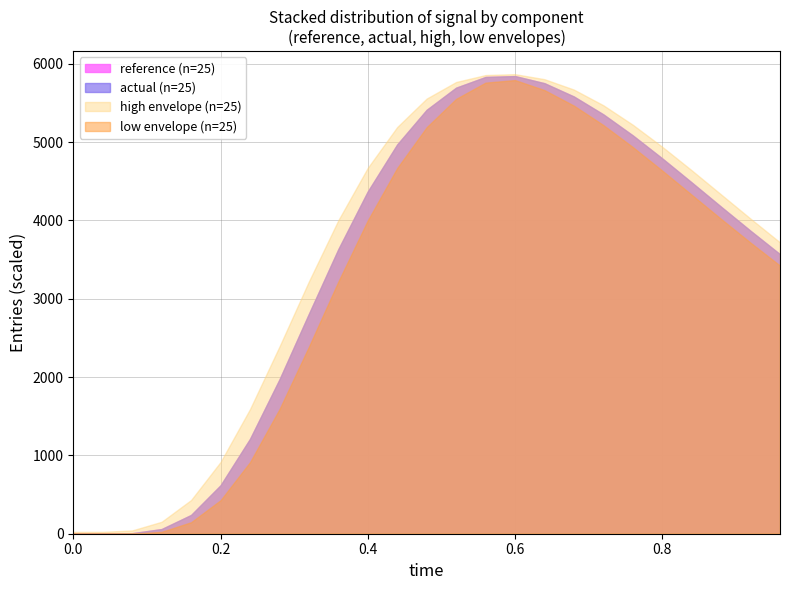

What is the difference between the highest and lowest values at 0.8?

304.0